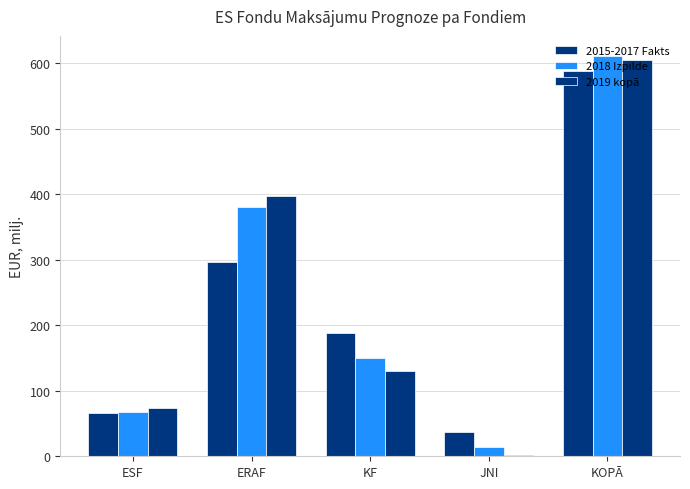

What is the sum of all 2015-2017 Fakts values?

1175.7